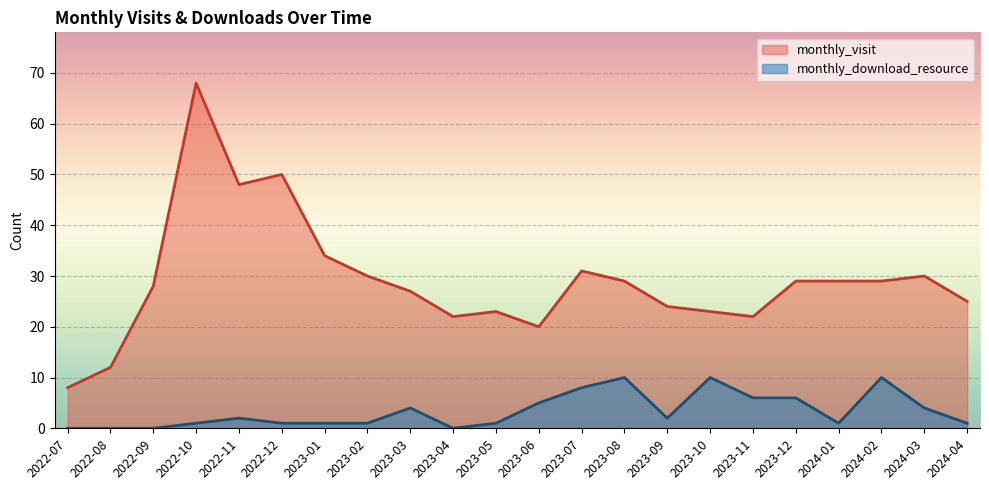

What is the value of the monthly_download_resource point at the 14th from the left?

10